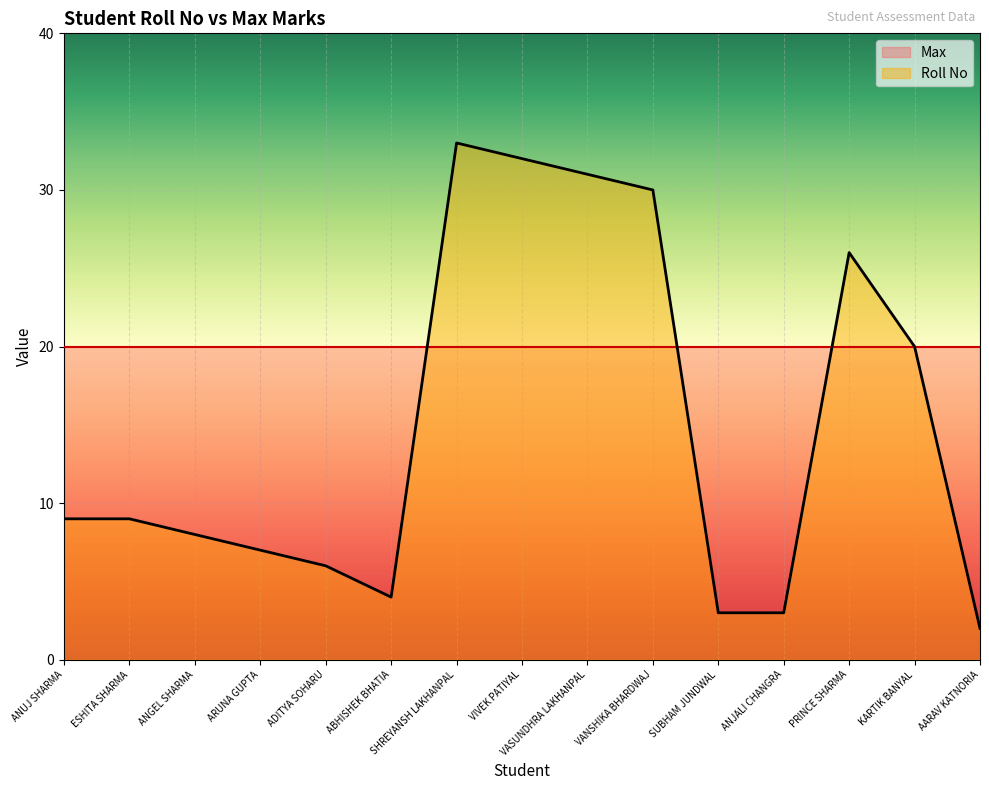

Rank the categories by value from lowest to highest.

AARAV KATNORIA, SUBHAM JUNDWAL, ANJALI CHANGRA, ABHISHEK BHATIA, ADITYA SOHARU, ARUNA GUPTA, ANGEL SHARMA, ANUJ SHARMA, ESHITA SHARMA, KARTIK BANYAL, PRINCE SHARMA, VANSHIKA BHARDWAJ, VASUNDHRA LAKHANPAL, VIVEK PATIYAL, SHREYANSH LAKHANPAL